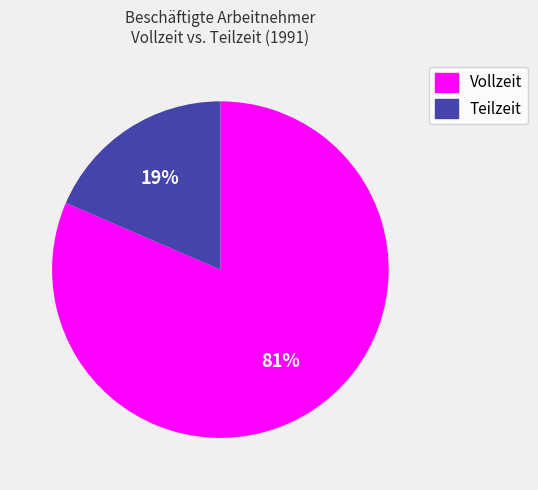

Count the number of slices in the pie.

2